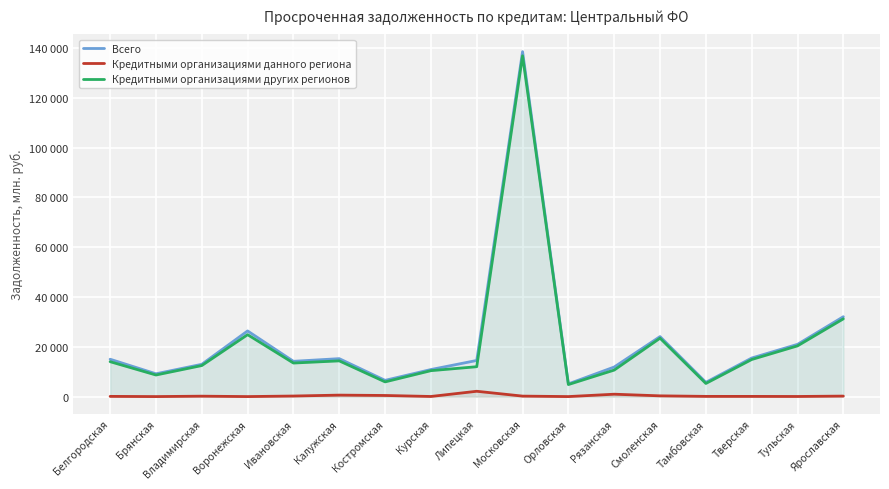

Where is the first local maximum for Кредитными организациями данного региона?

Владимирская